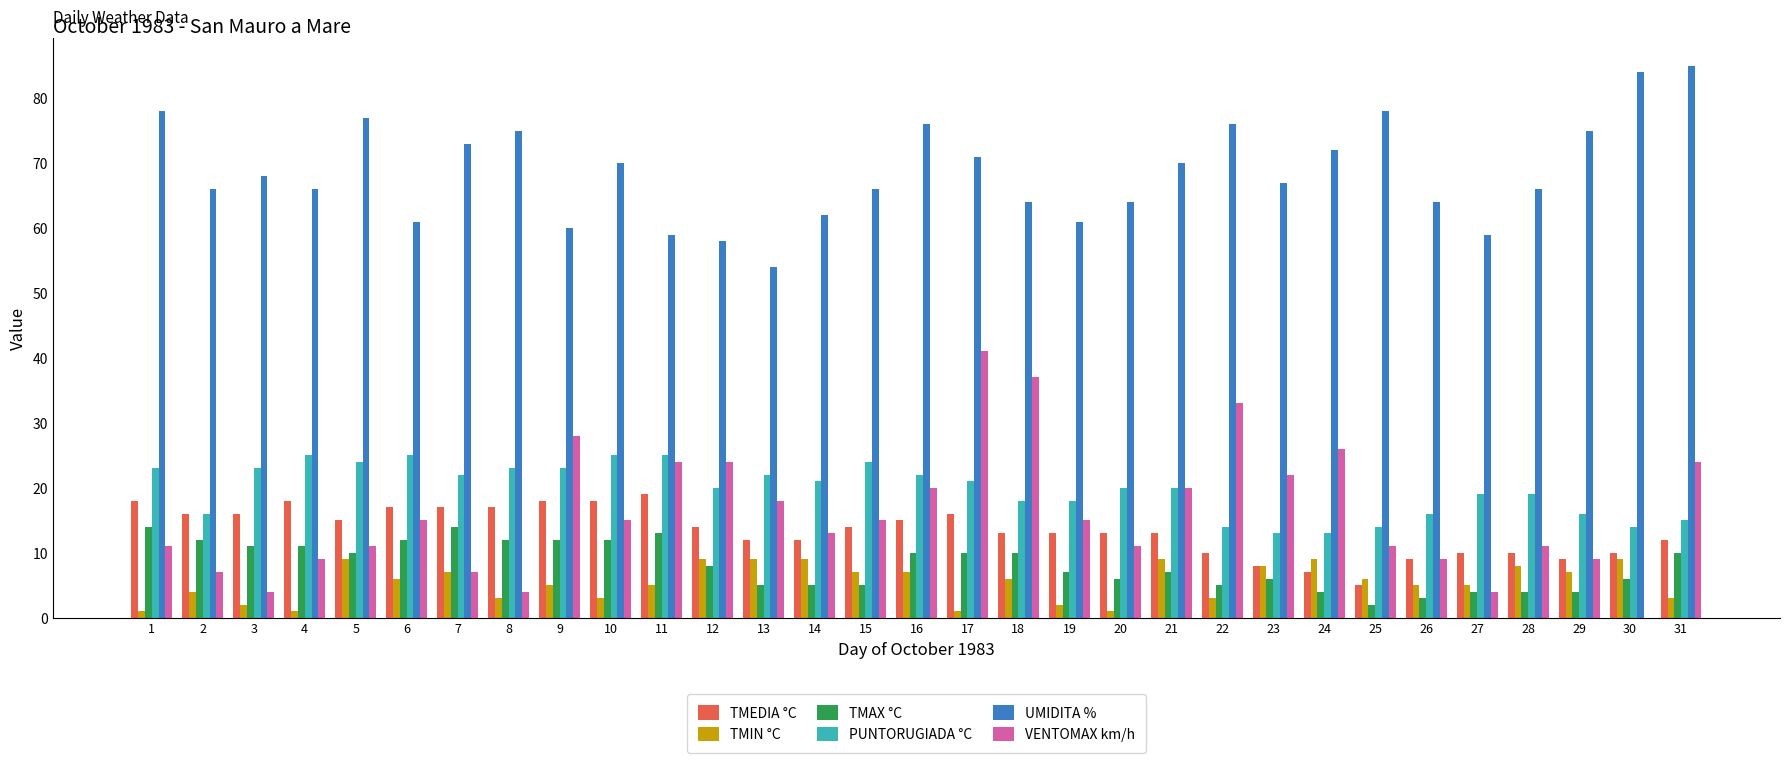

What is the total value across all series at 29?

120